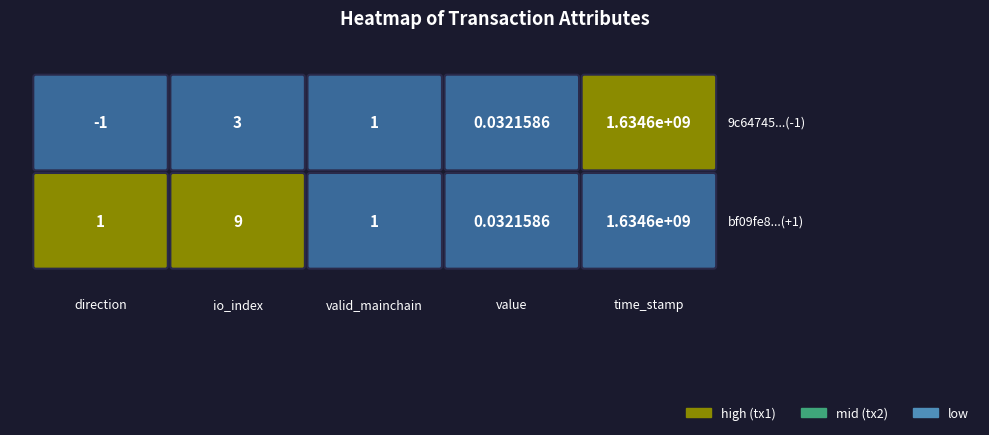

Count the number of data series in this chart.

2